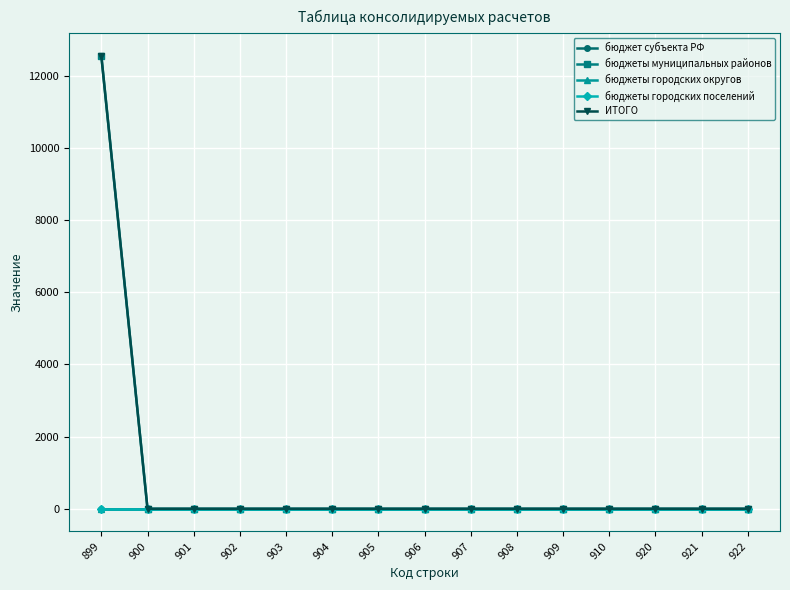

True or false: бюджеты городских округов has more than 2 points higher than both neighbors.

False